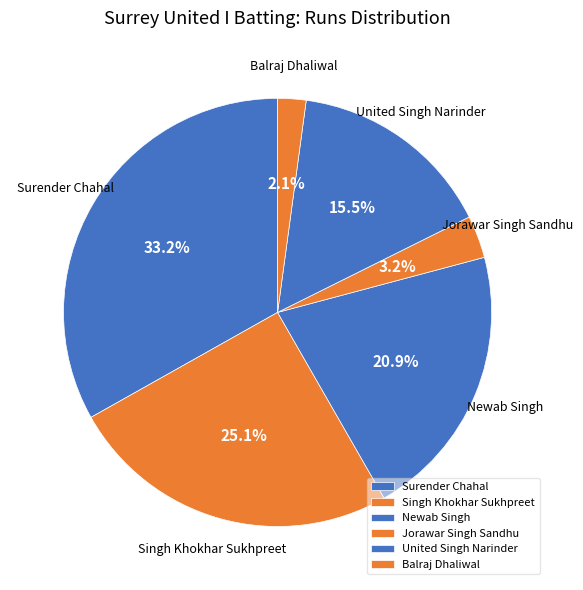

Does United Singh Narinder account for over 50% of the chart?

No